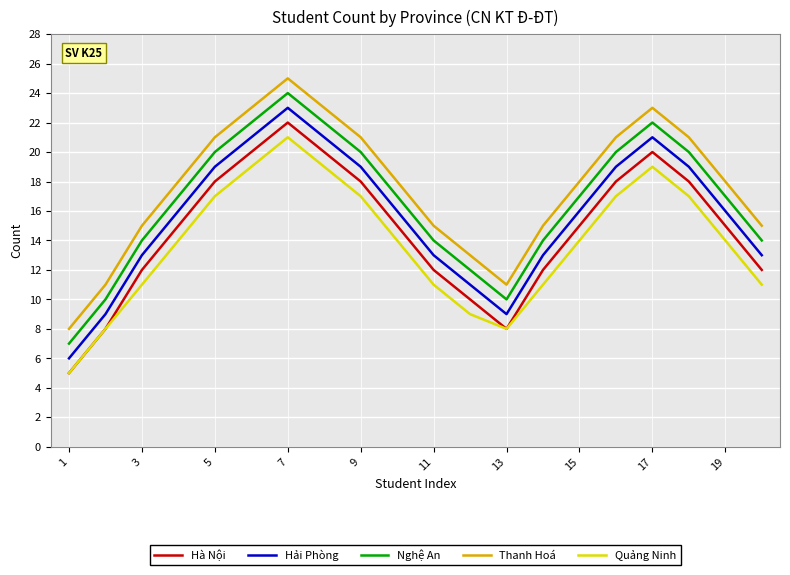

In Hải Phòng, how many points are lower than both neighbors (excluding endpoints)?

1